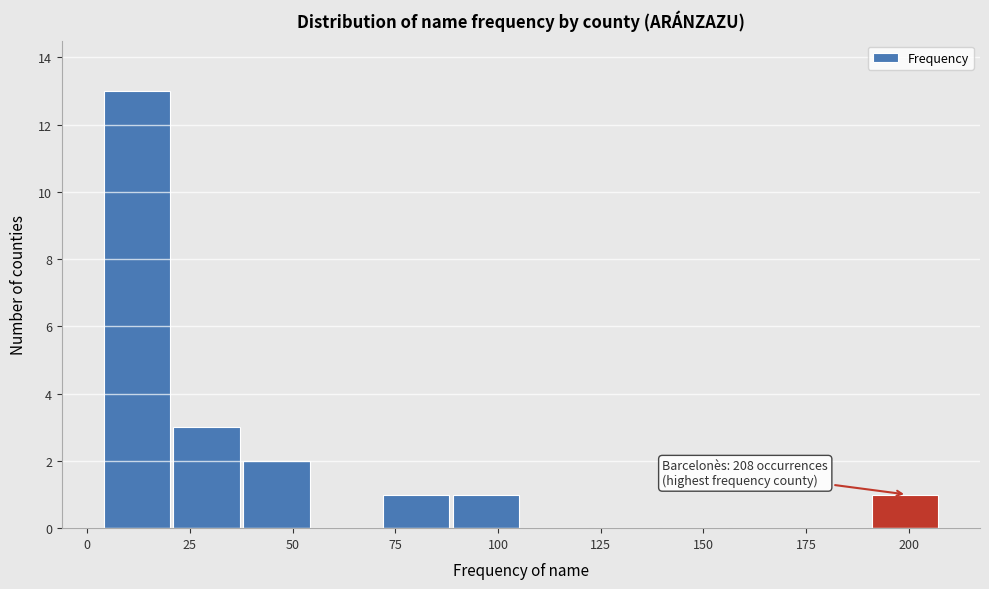

Around what value on the x-axis is the tallest bar? Give the approximate position of its centre, as read against the axis.

10